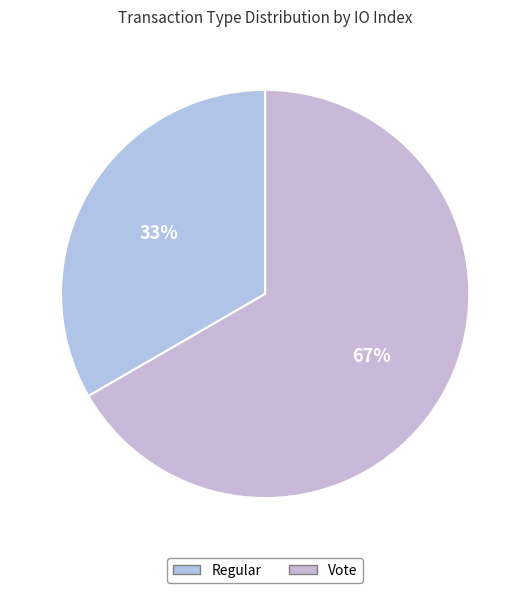

Rank the categories by value from lowest to highest.

Regular, Vote